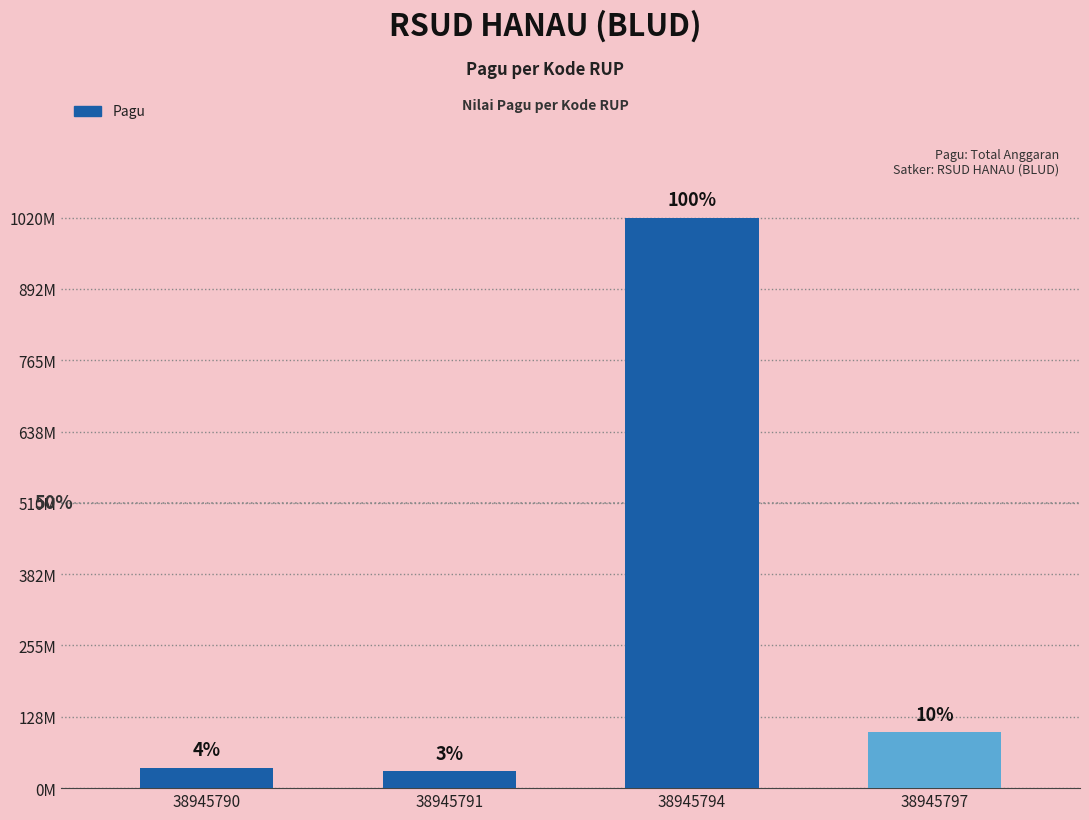

Which label corresponds to the smallest value in the chart?

38945791